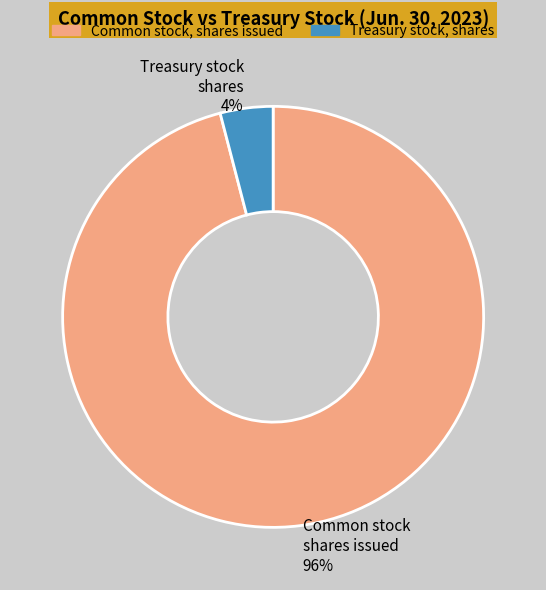

To the nearest percent, what is the difference between the largest and smallest slice percentages?

92%